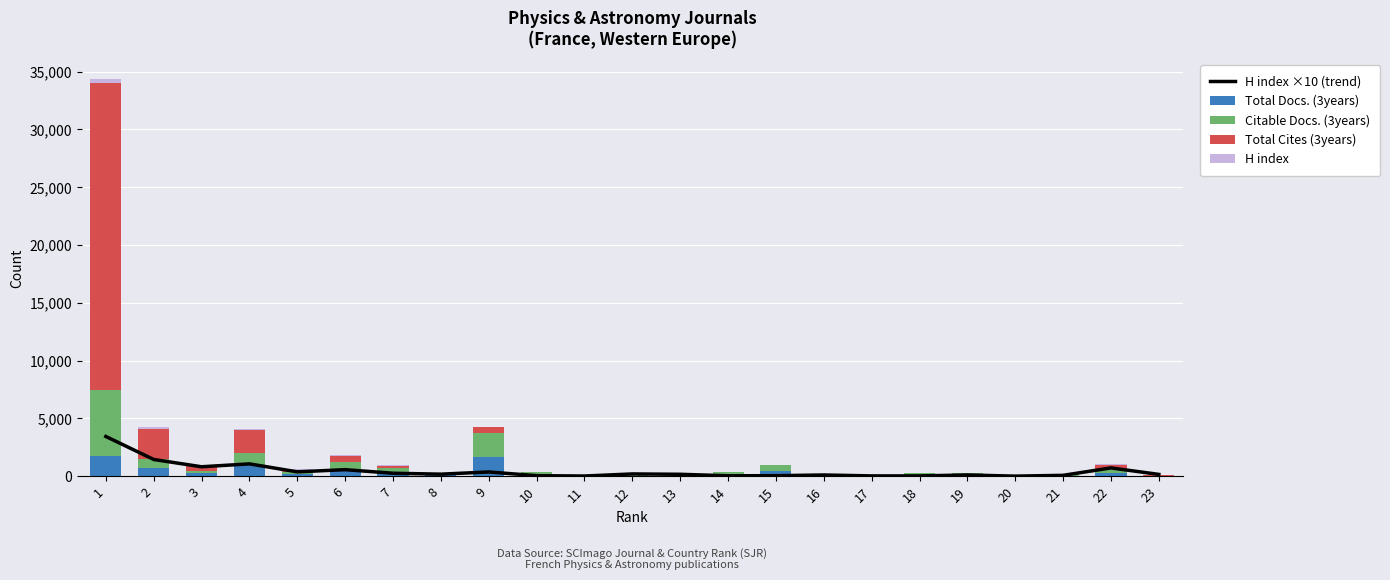

Between 14 and 23, which series saw the biggest shift?

Total Docs. (3years)